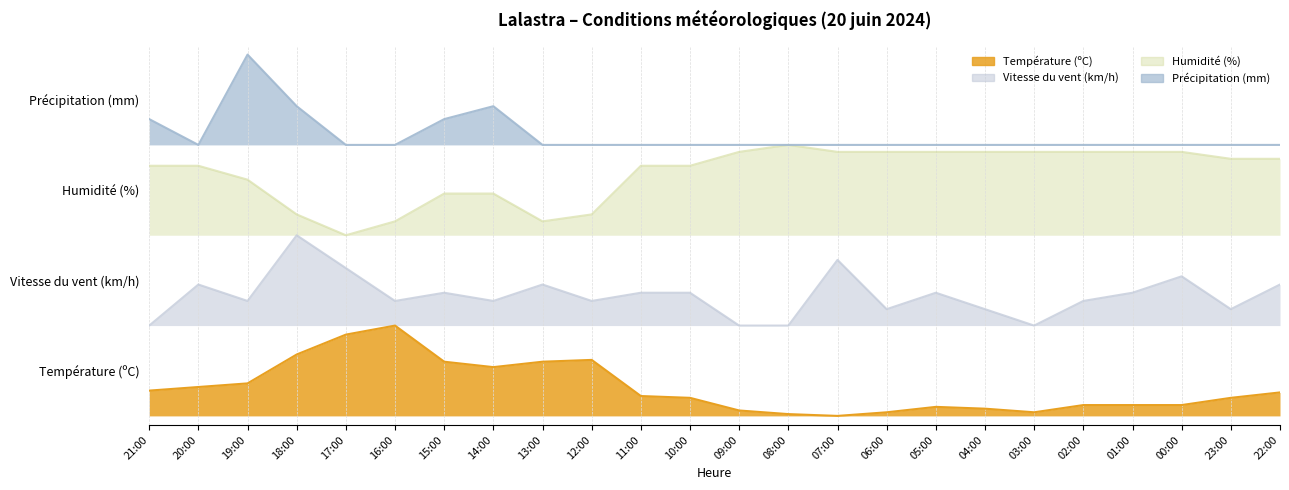

True or false: Précipitation (mm) and Humidité (%) cross at least once.

False